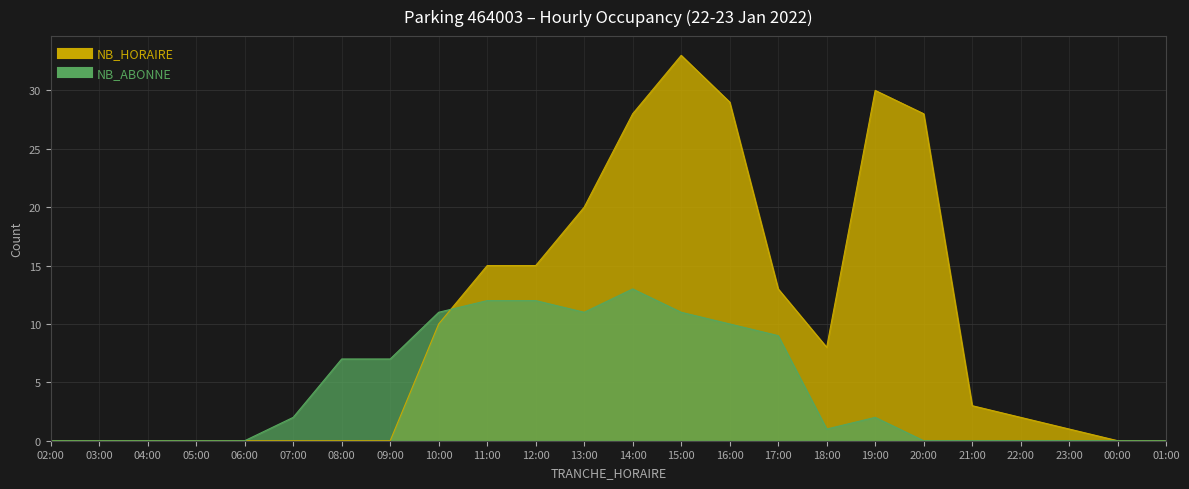

Count the number of categories in the chart.

24